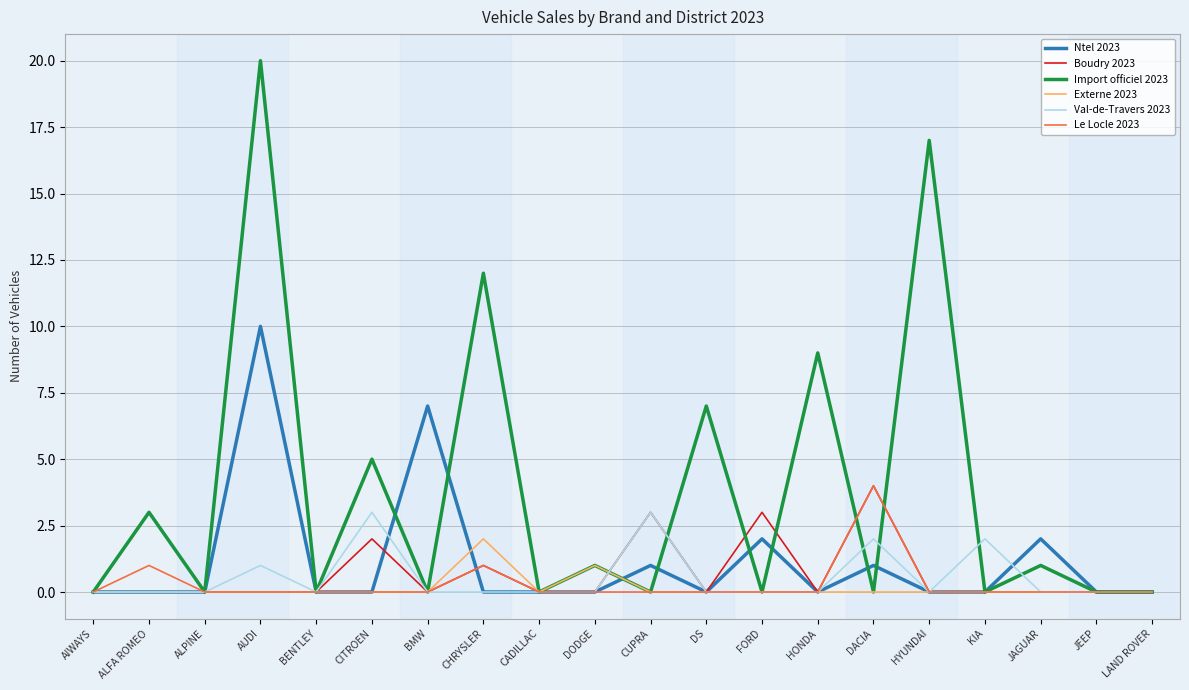

At which category is the sum across all series the highest?

AUDI